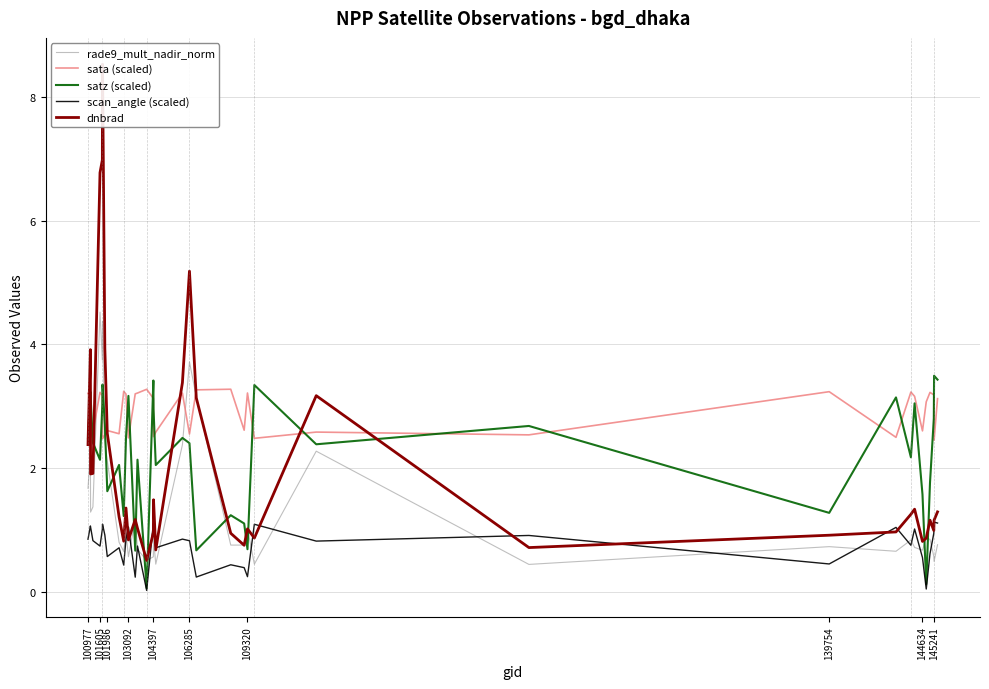

True or false: scan_angle (scaled) and sata (scaled) intersect in this chart.

False